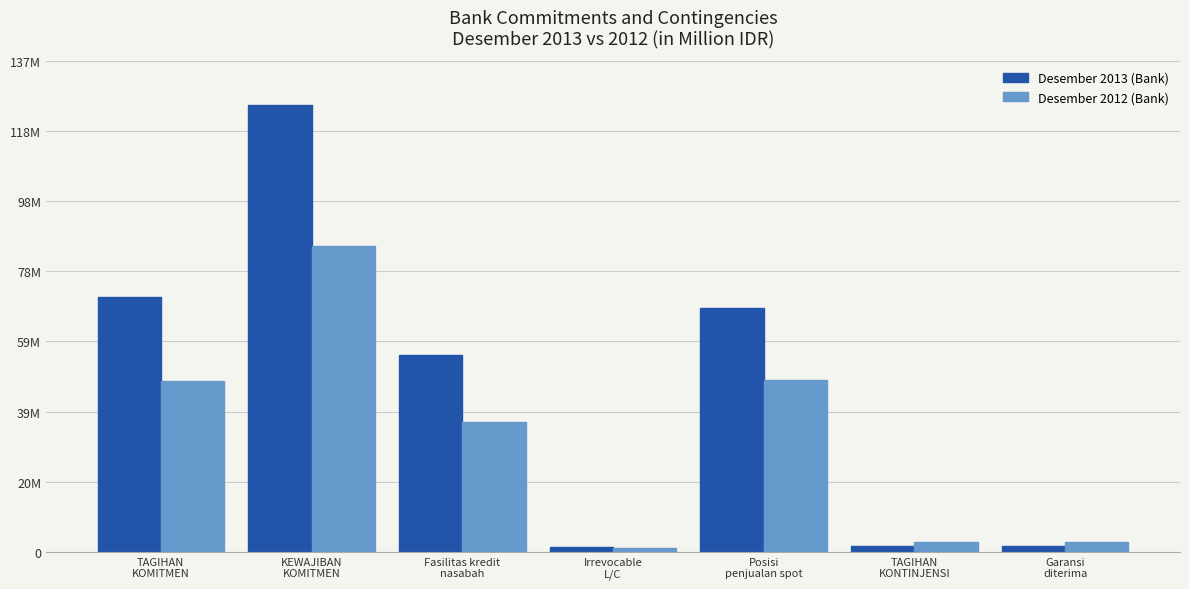

Does the chart contain stacked bars?

No